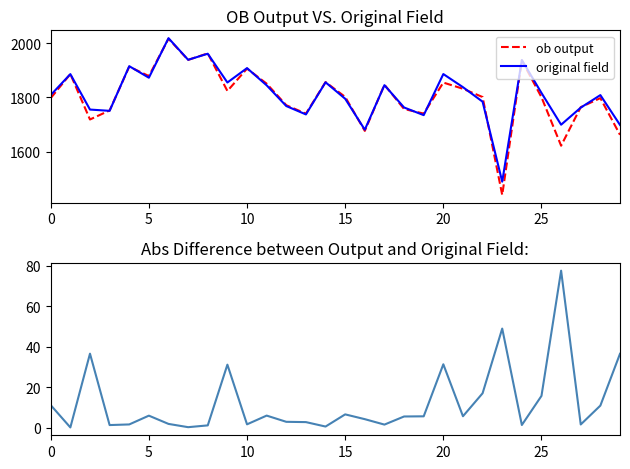

How many values in the abs diff series are below 5?

14